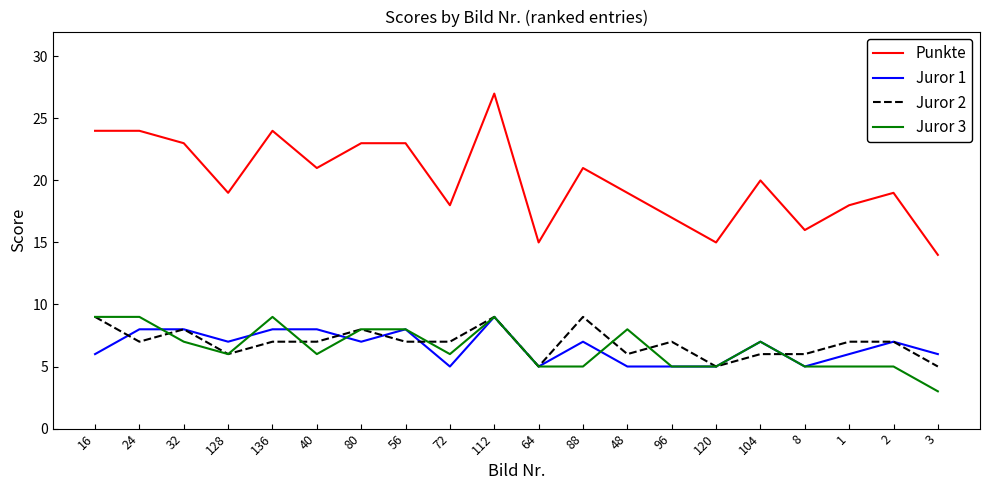

Is it true that Juror 2 equals 9 at 88?

True